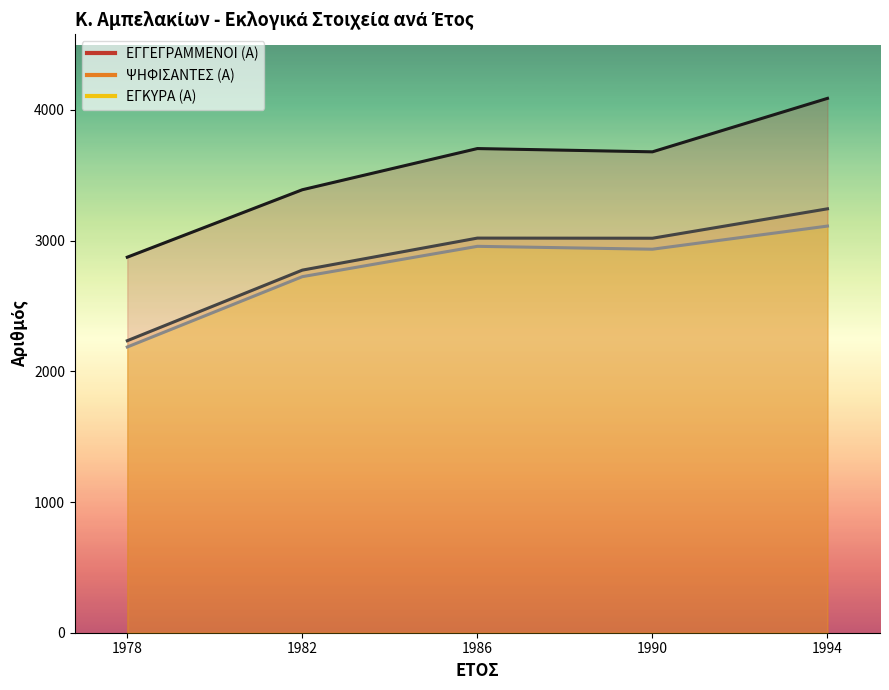

Rank the series at 1990 from highest to lowest value.

ΕΓΓΕΓΡΑΜΜΕΝΟΙ (Α), ΨΗΦΙΣΑΝΤΕΣ (Α), ΕΓΚΥΡΑ (Α)